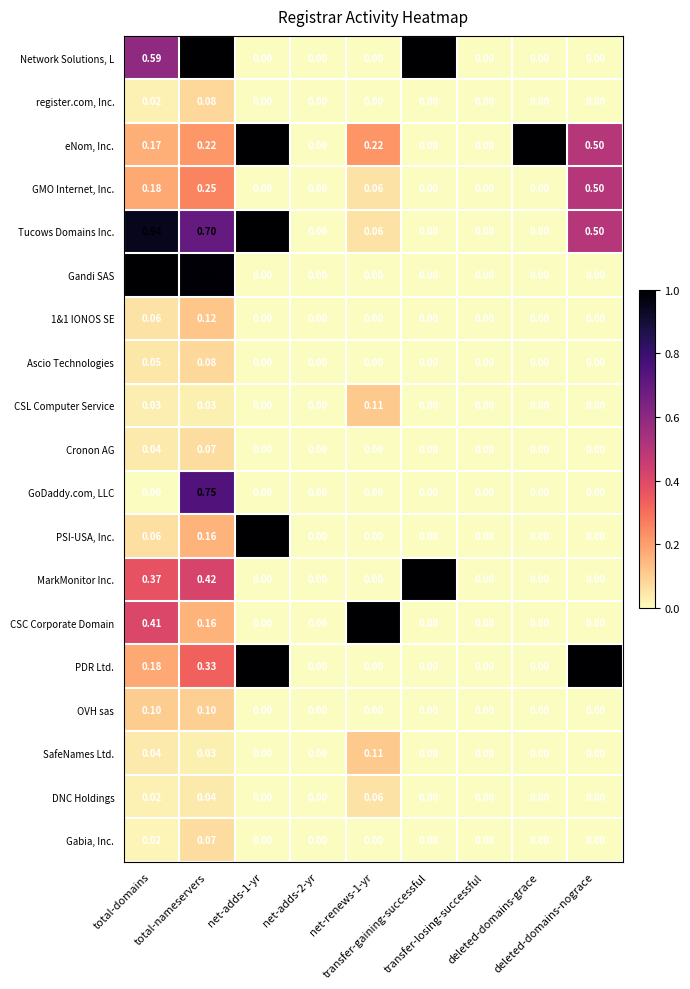

Between deleted-domains-grace and deleted-domains-nograce, which is larger?

deleted-domains-grace